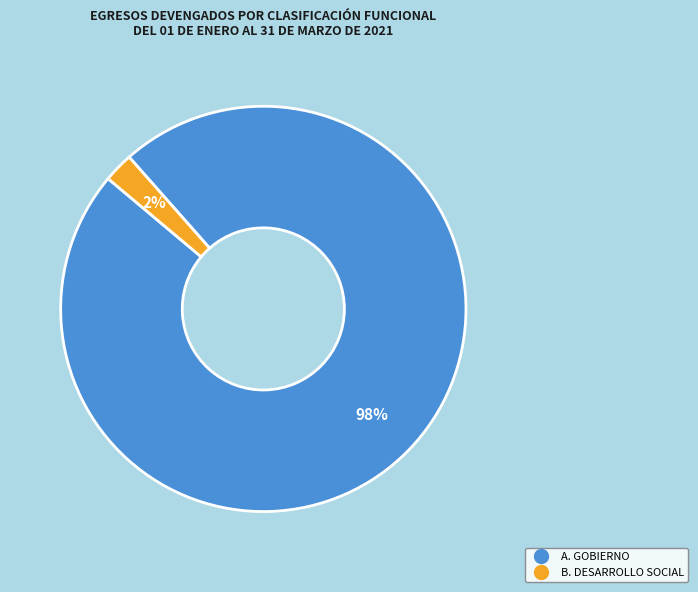

Does any single category account for the majority?

Yes